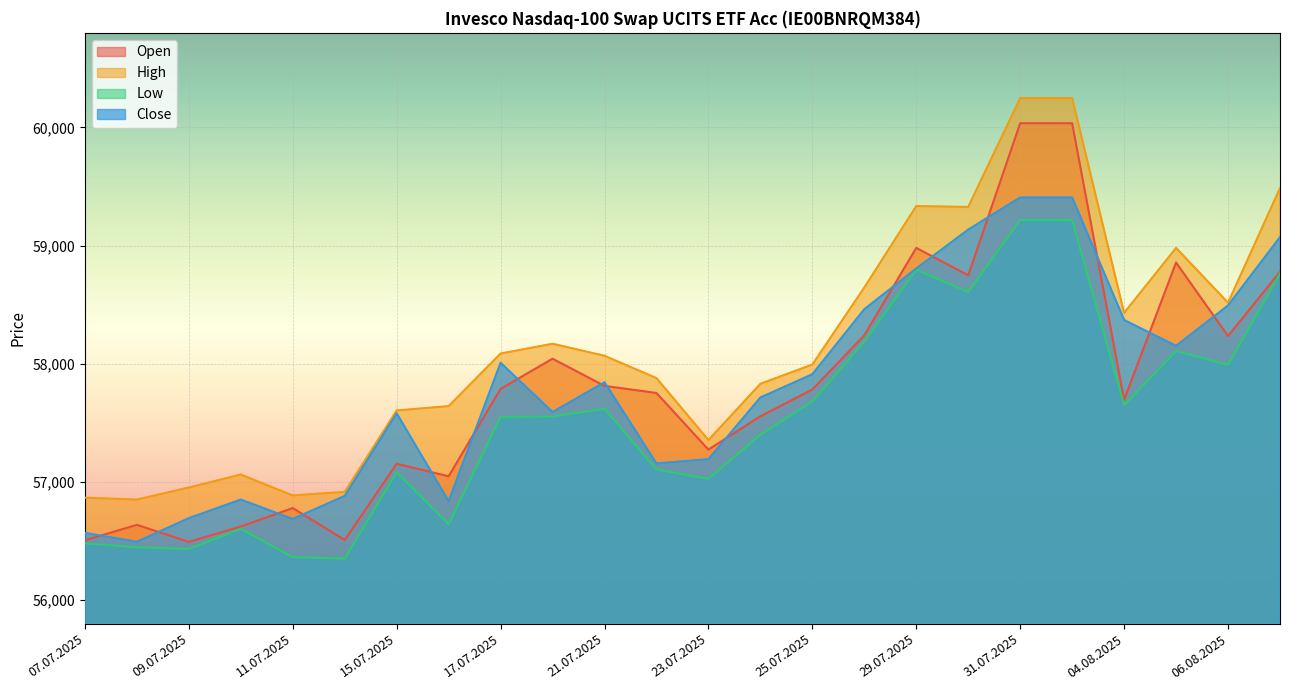

What are all the series names shown in the legend?

Open, High, Low, Close